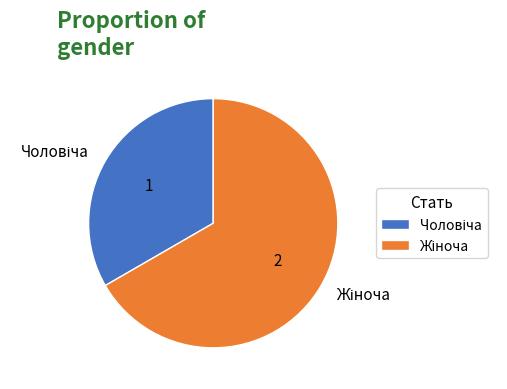

Does any single category account for the majority?

Yes